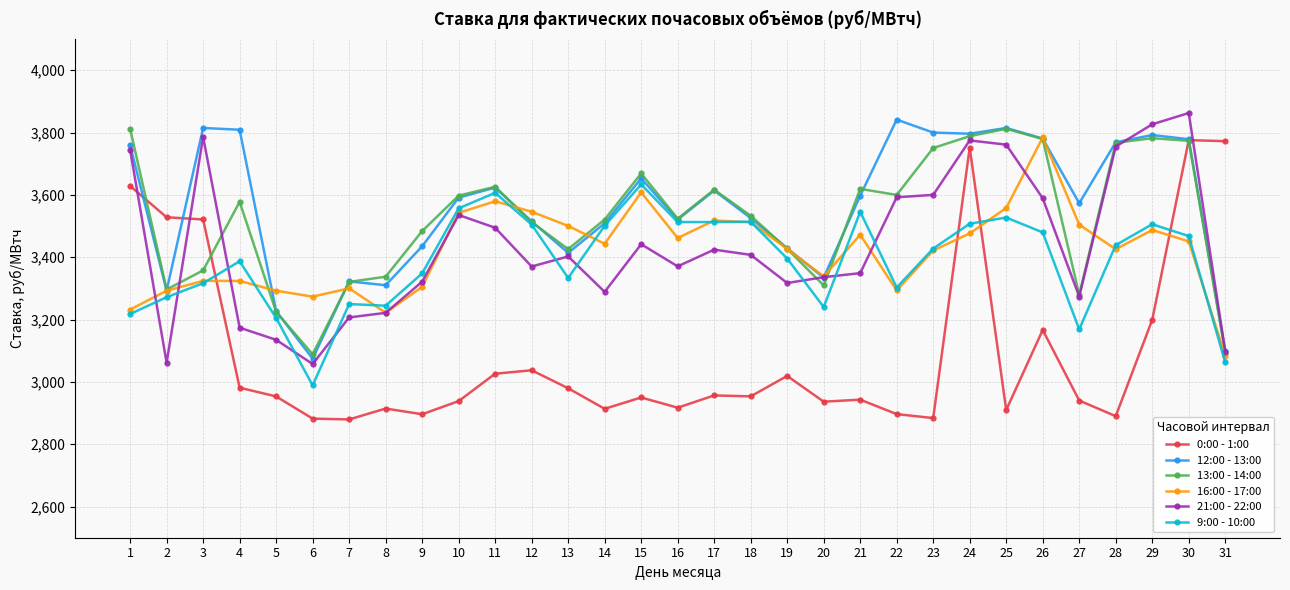

What is the average value of the 13:00 - 14:00 series?

3526.0